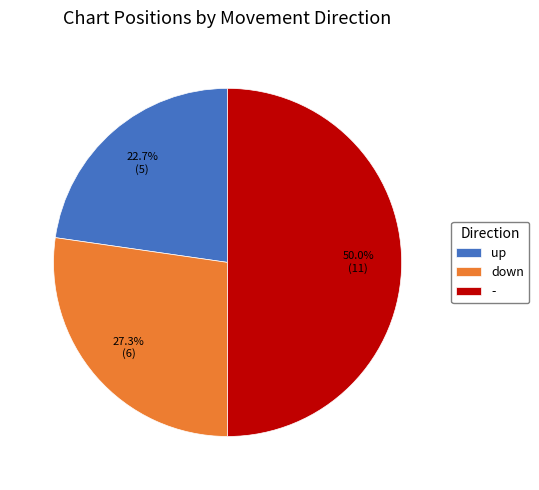

How much of the chart is everything except down?

72.7%